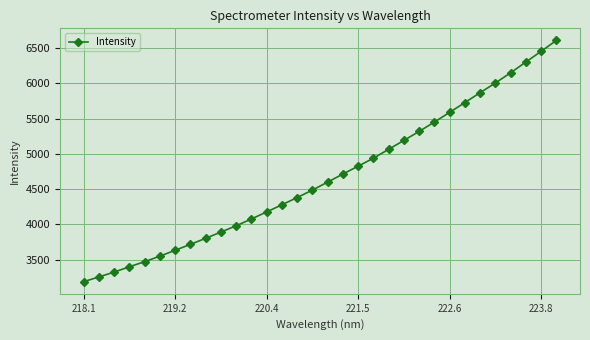

What is the maximum value shown in the chart?

6607.8